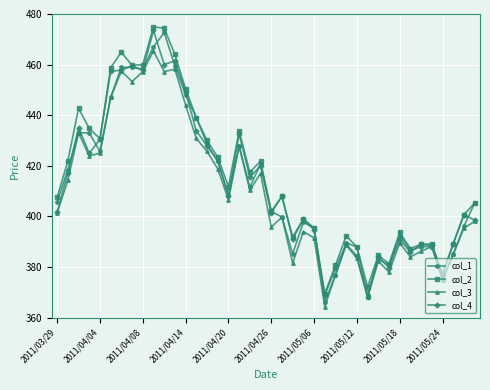

What is the value of the col_2 point at the 6th from the left?

458.8